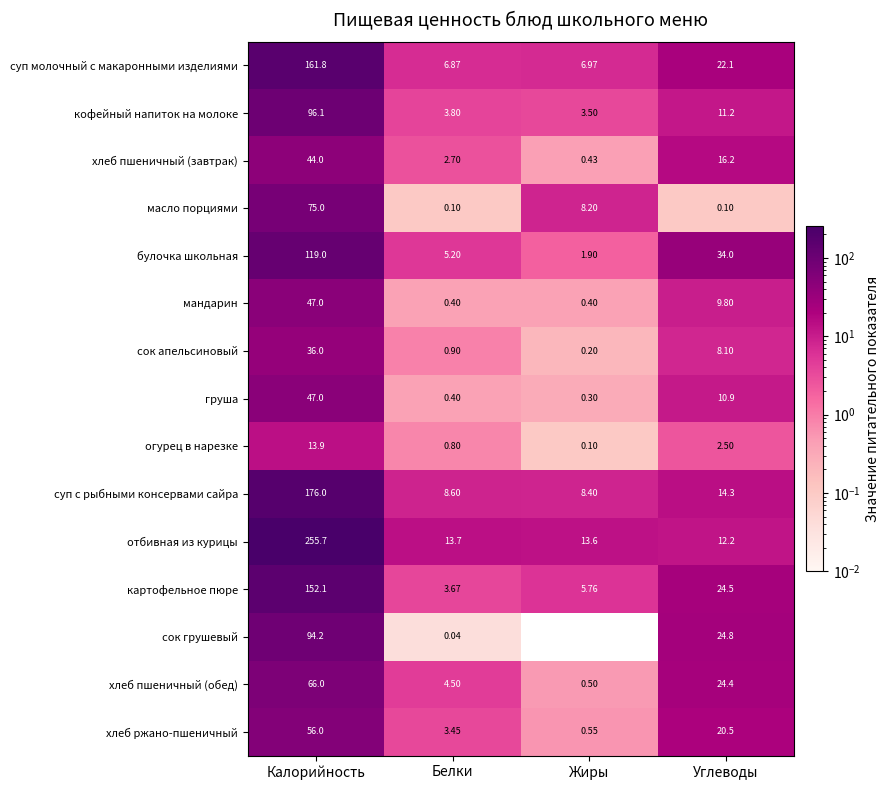

At which category does the chart reach its minimum across all series?

Жиры